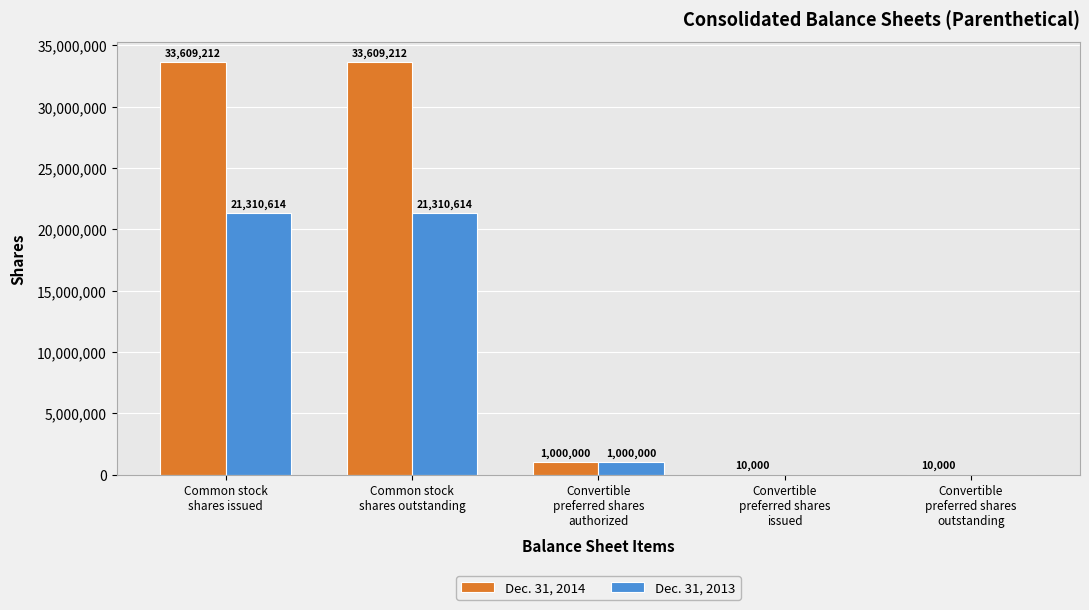

What is the greatest value displayed?

33609212